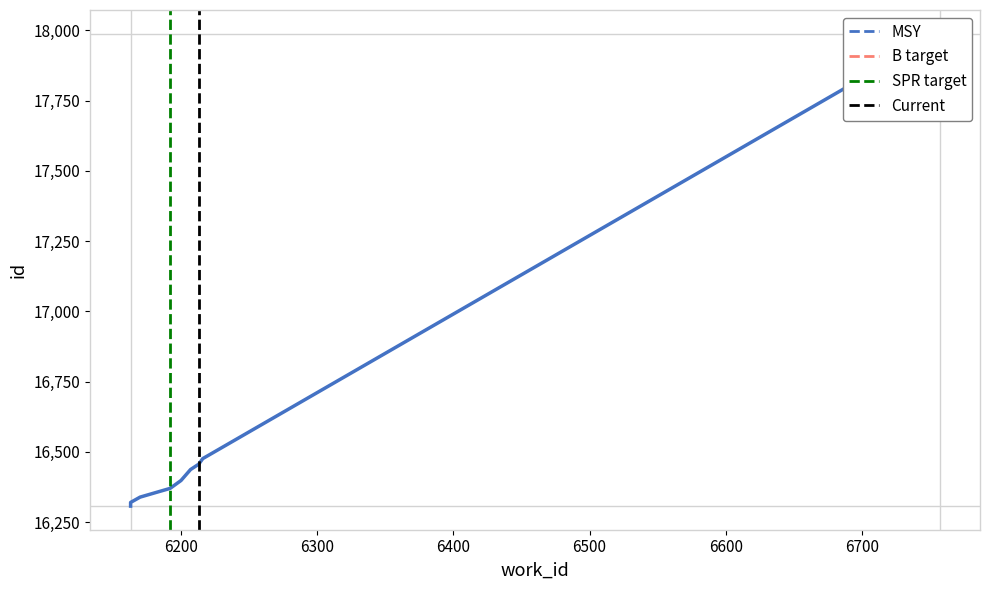

True or false: there are more than 0 points higher than both neighbors.

False